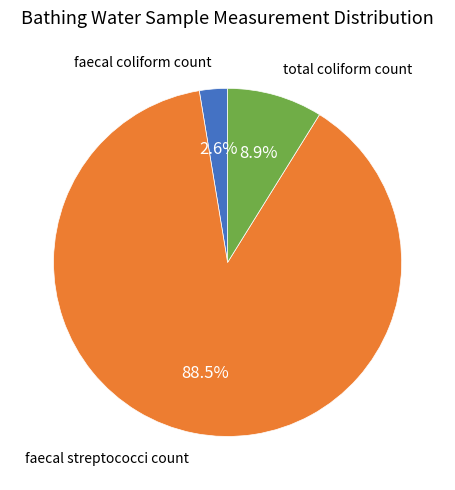

Which category accounts for the majority?

faecal streptococci count